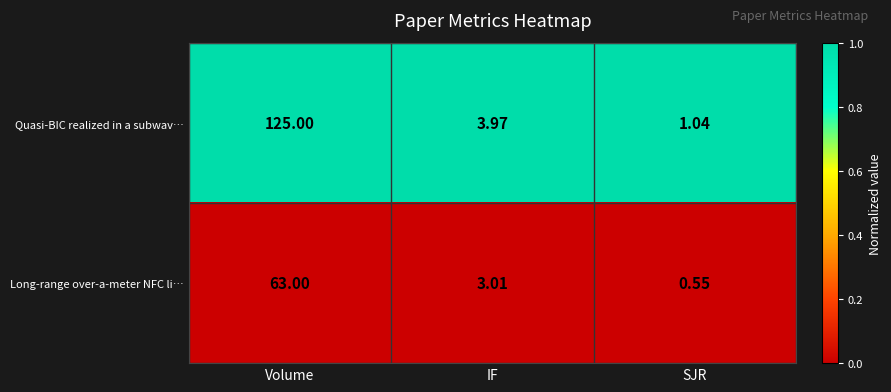

How many distinct data groups are displayed?

2